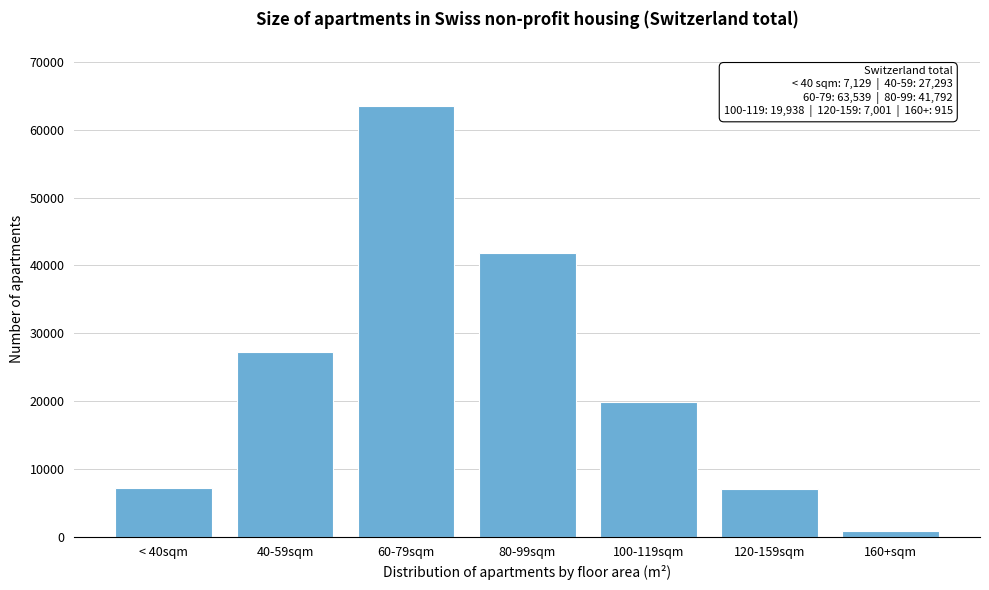

Approximately how many times larger is the value at 120-159sqm compared to 100-119sqm?

0.4